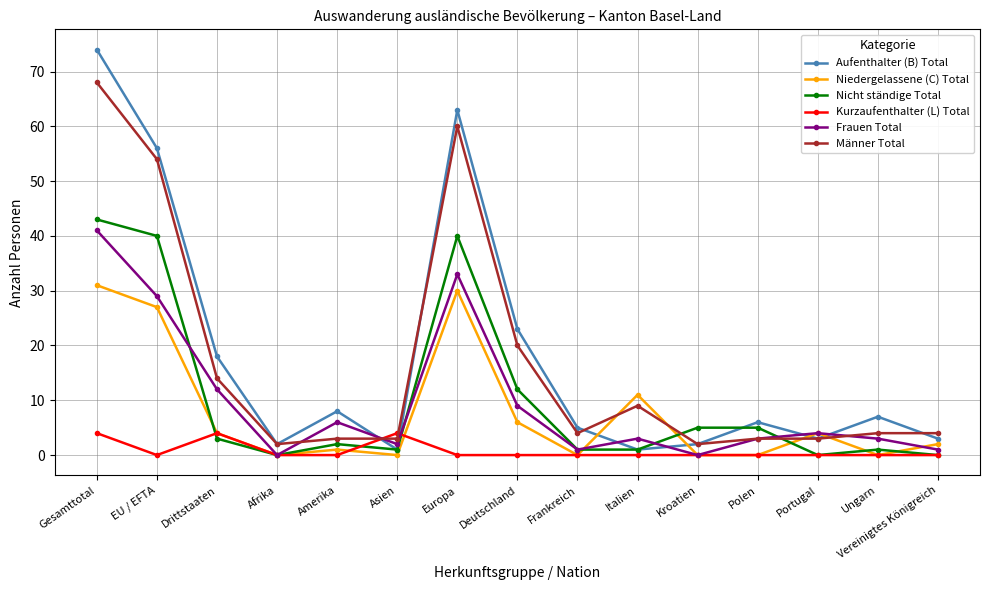

What is the sum of all Niedergelassene (C) Total values?

116